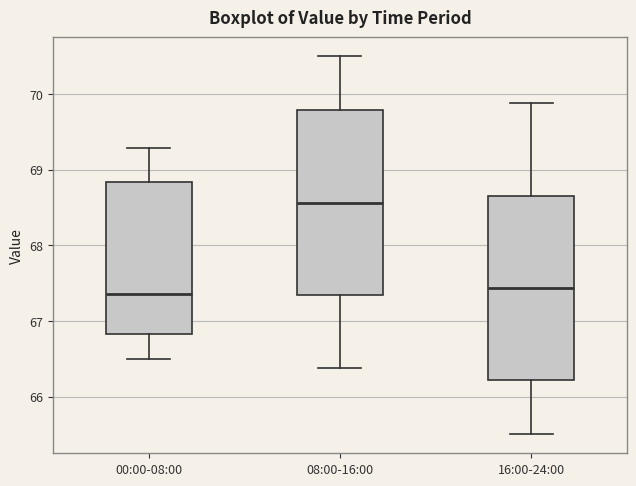

Which box has the highest median line?

08:00-16:00